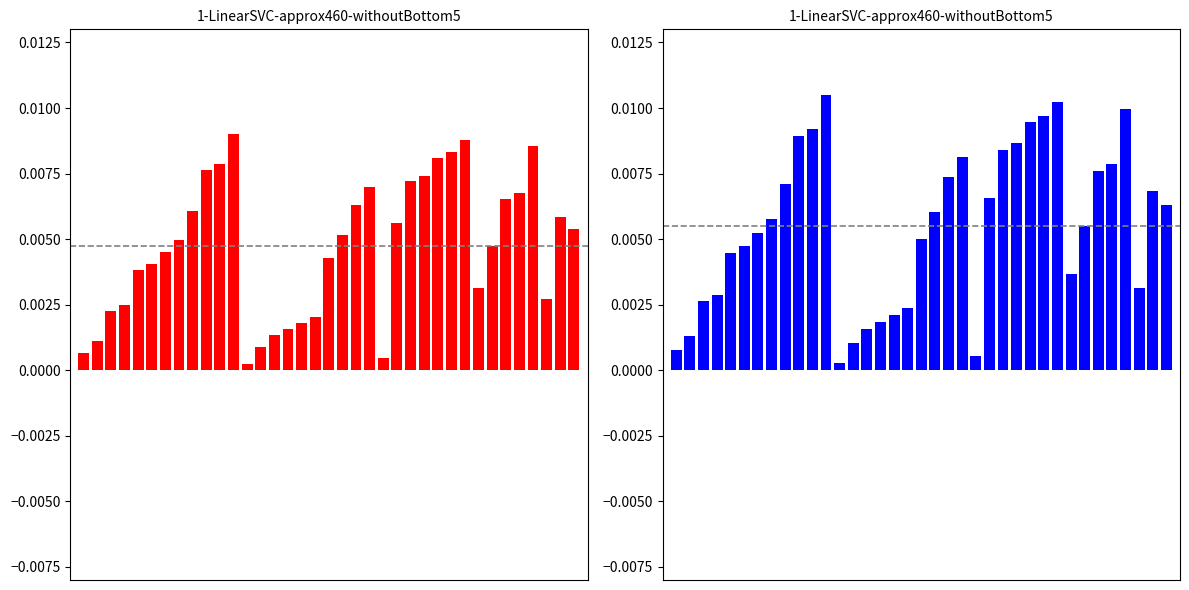

Which category has the lowest value across all series?

12